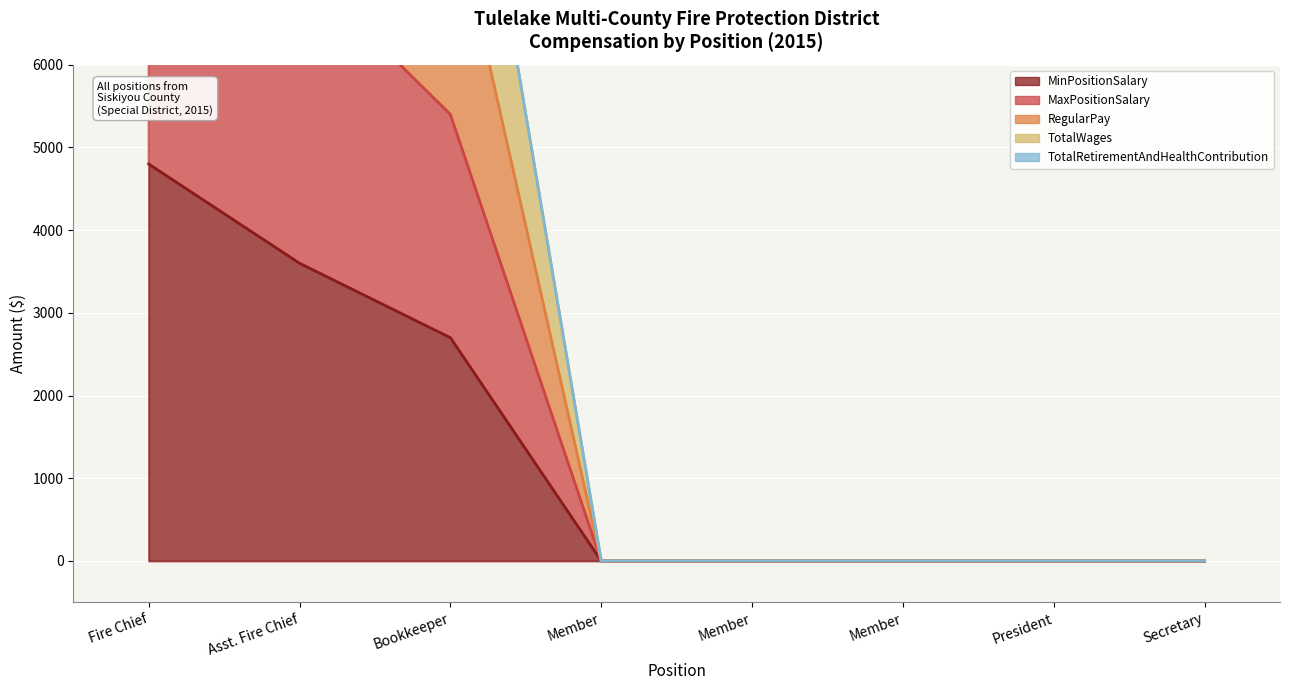

True or false: MaxPositionSalary and MinPositionSalary cross at least once.

False